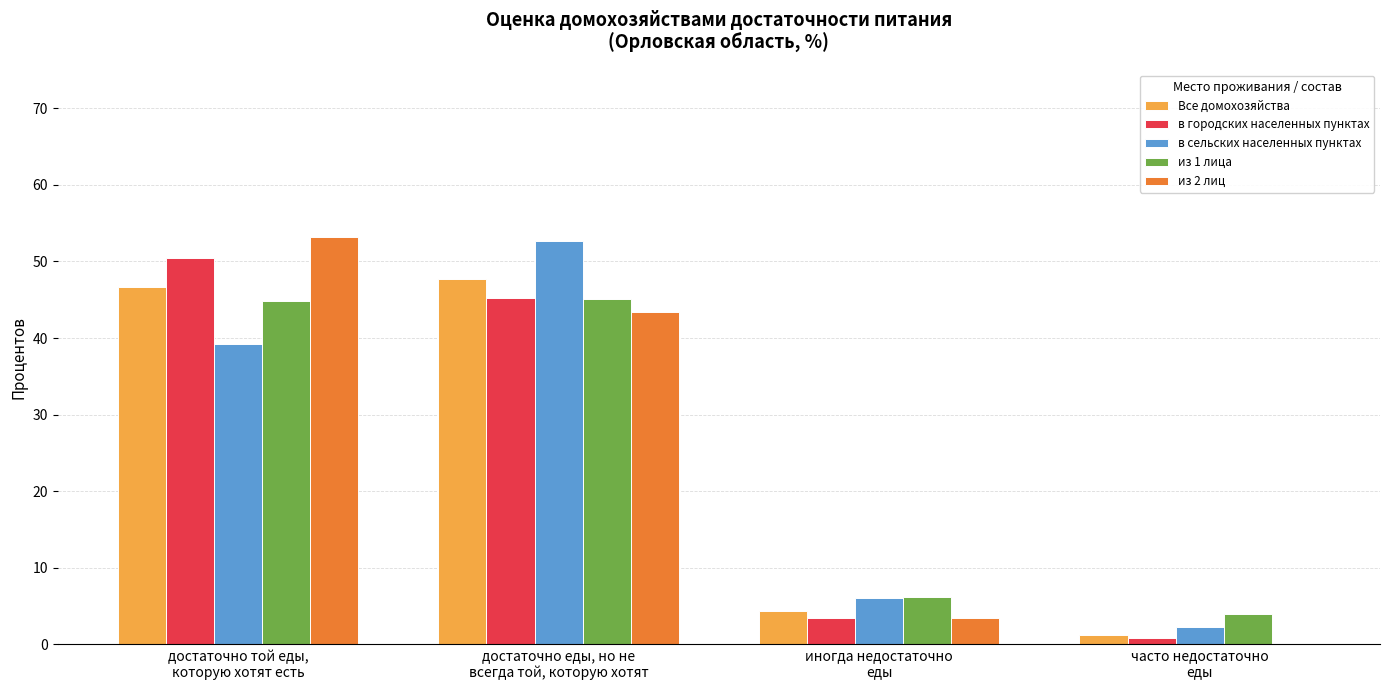

What is the highest value of the Все домохозяйства series?

47.7